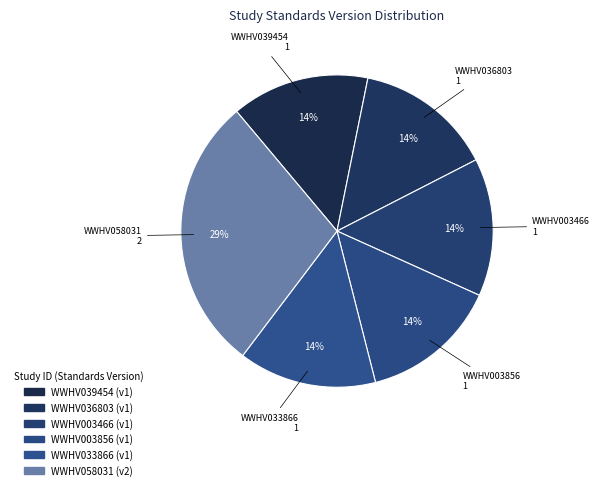

Count the number of slices in the pie.

6